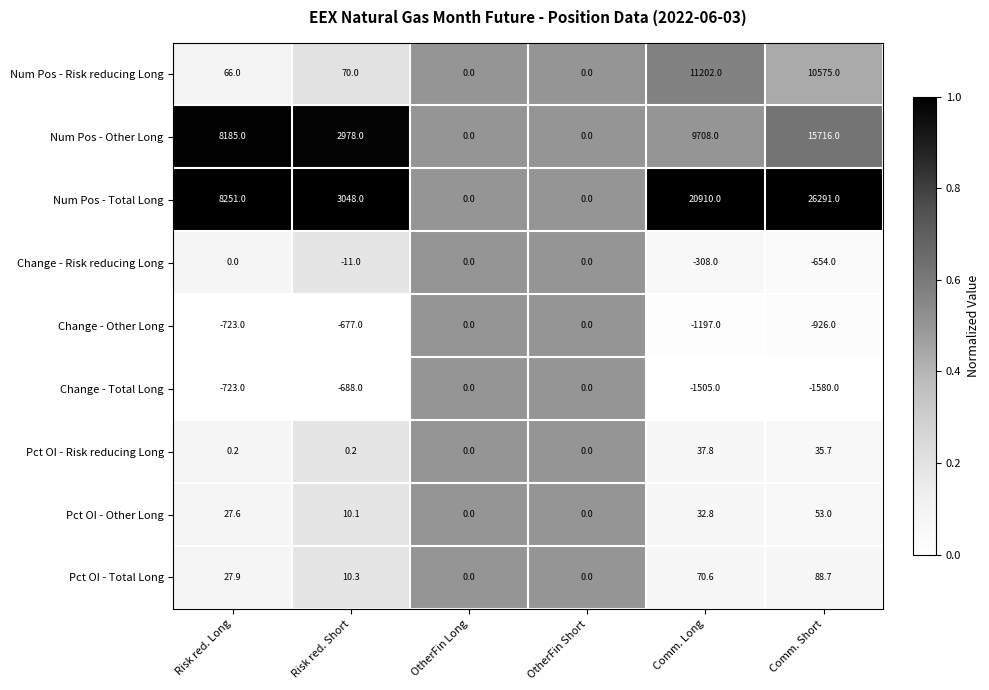

What is the difference between the Num Pos - Total Long values at Risk red. Short and OtherFin Long?

3048.0